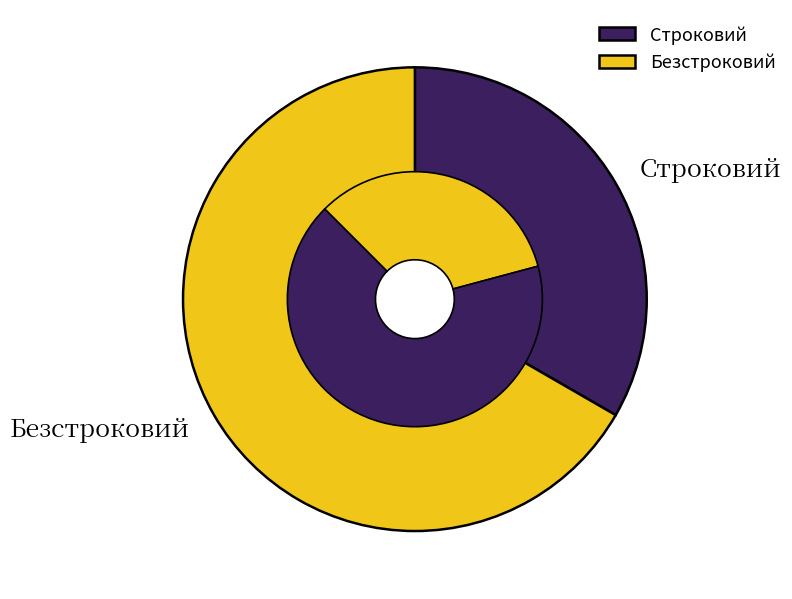

The Безстроковий slice represents 67% of the pie. True or false?

True